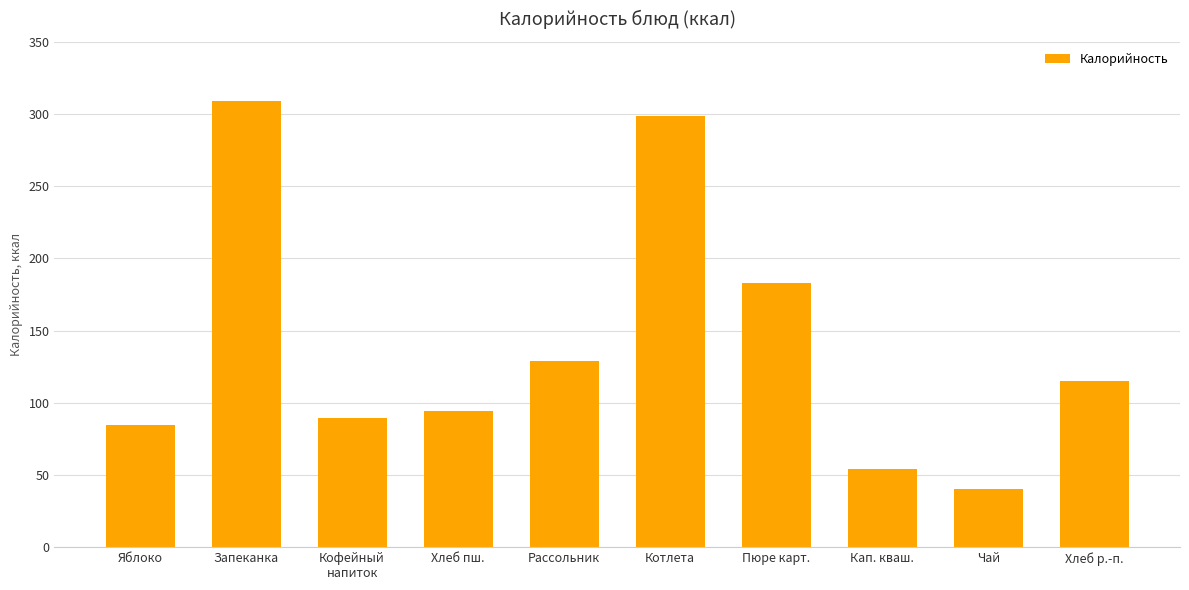

What position from the right is Кап. кваш.?

3